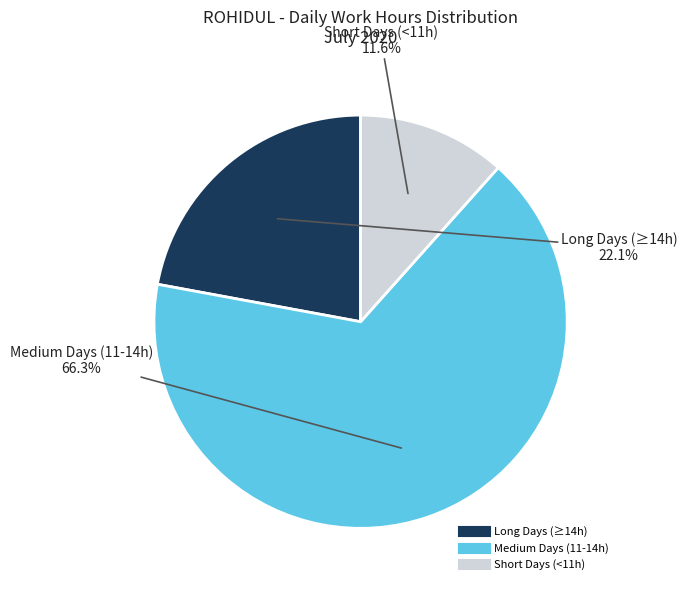

Is there a majority slice in this chart?

Yes